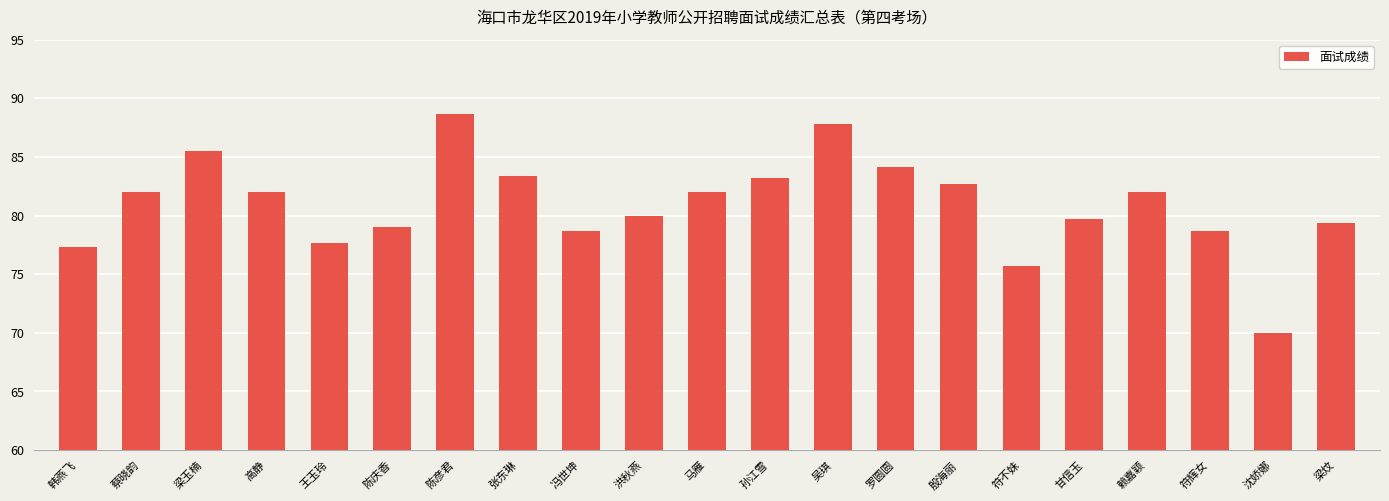

The value at 梁炆 is 140.0. True or false?

False